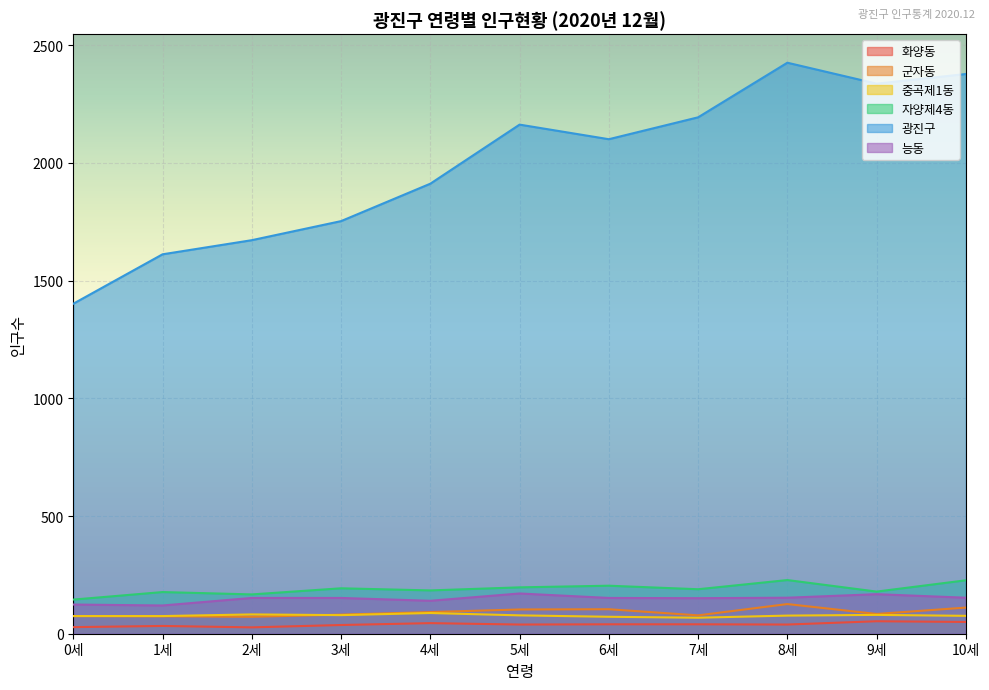

Which series has the largest total across all categories?

광진구